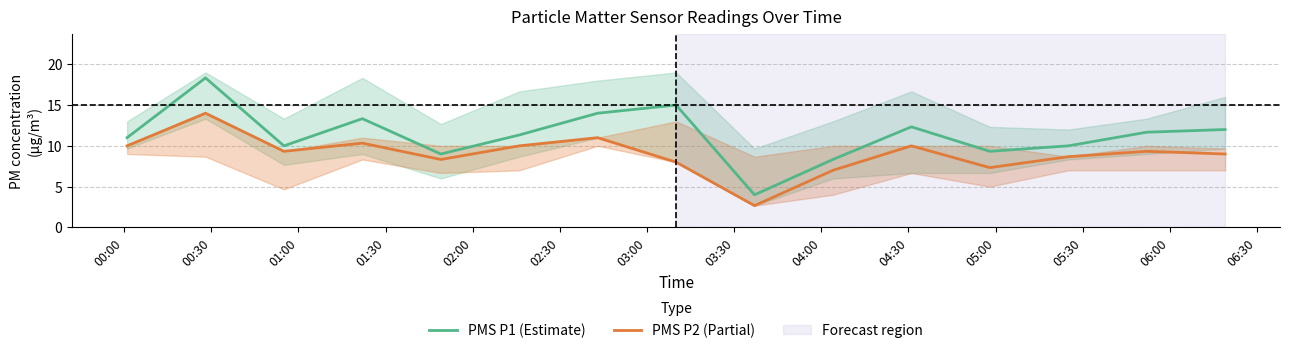

What is the highest value of the PMS P2 (Partial) series?

14.0